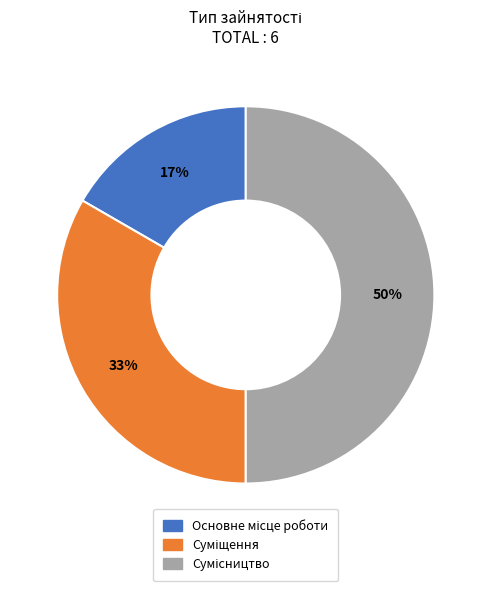

How many segments does this pie chart have?

3